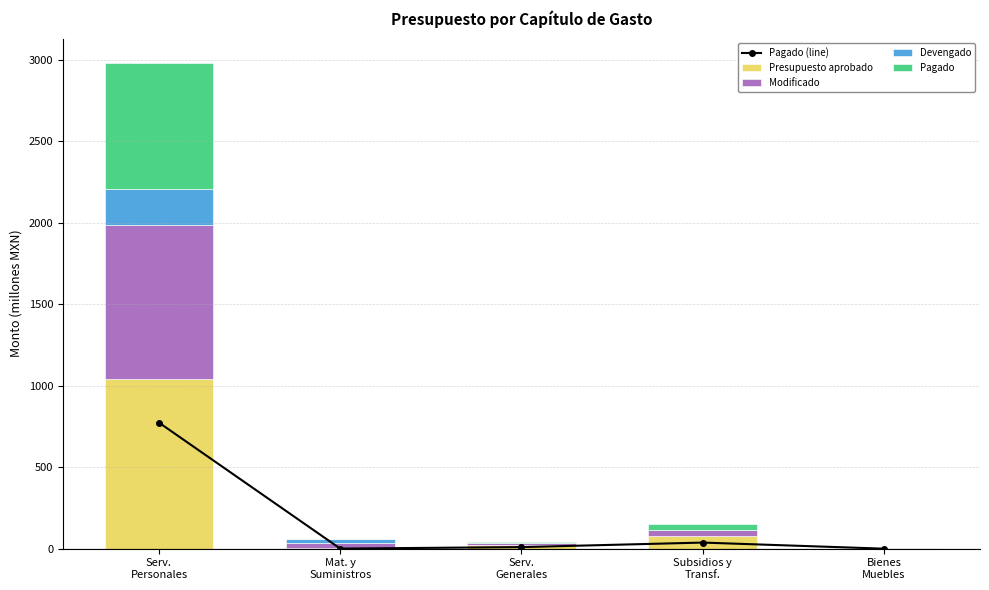

What position from the left is Bienes
Muebles?

5